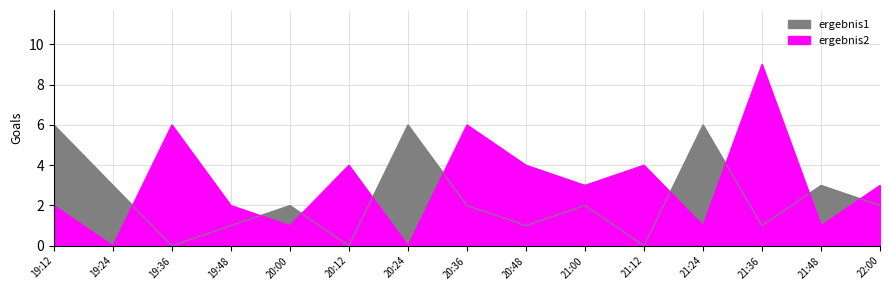

Count the number of categories in the chart.

15